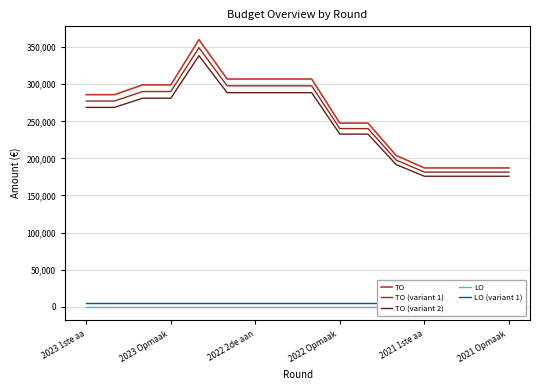

True or false: TO (variant 2) has a value of 268817.4 at 2023 1ste aa.

True